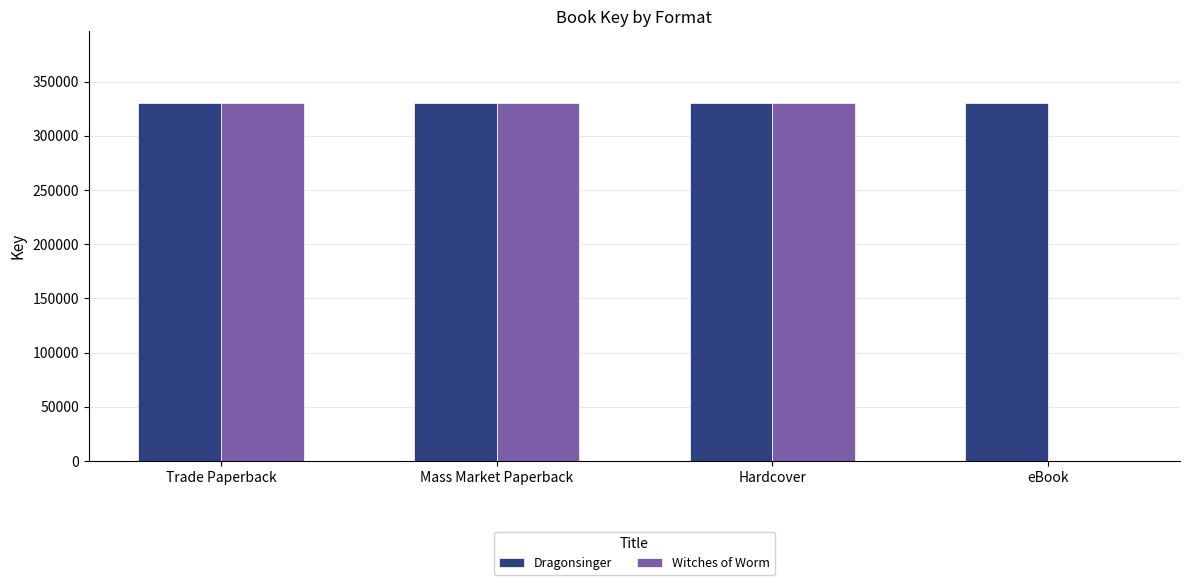

What is the sum of the Dragonsinger values at Trade Paperback and Hardcover?

660740